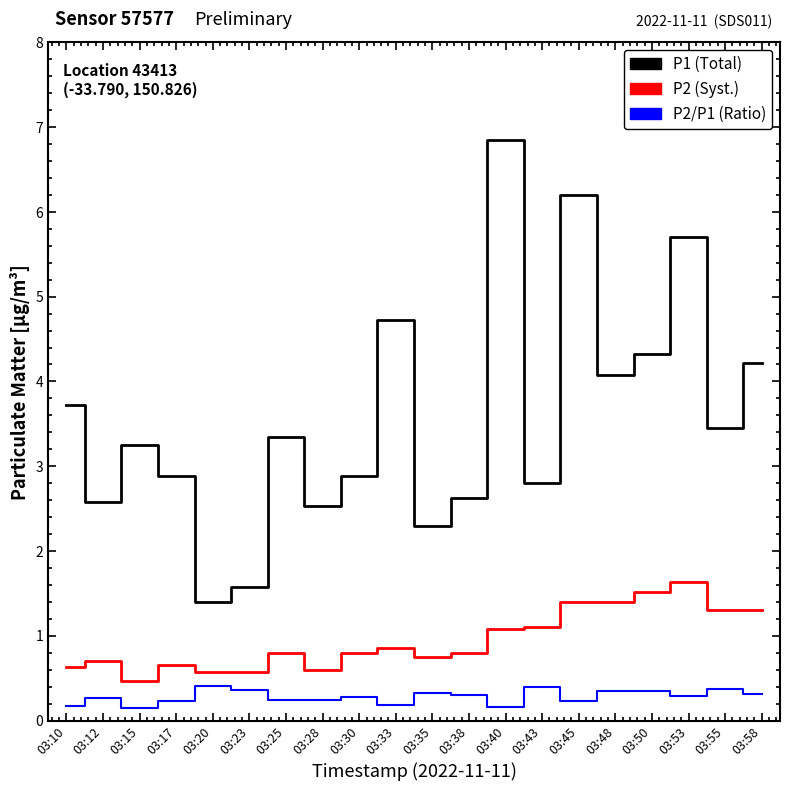

At which category does the chart reach its peak across all series?

03:40